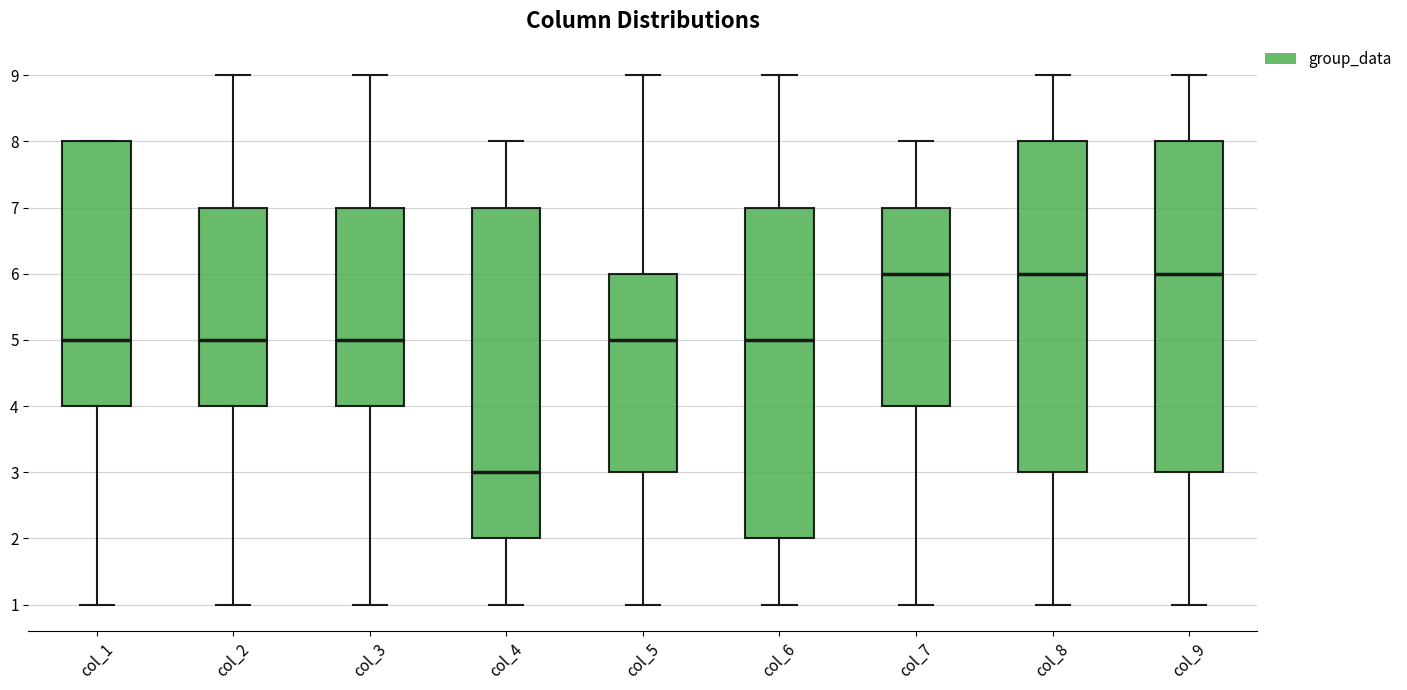

Which box's median line is the lowest?

col_4